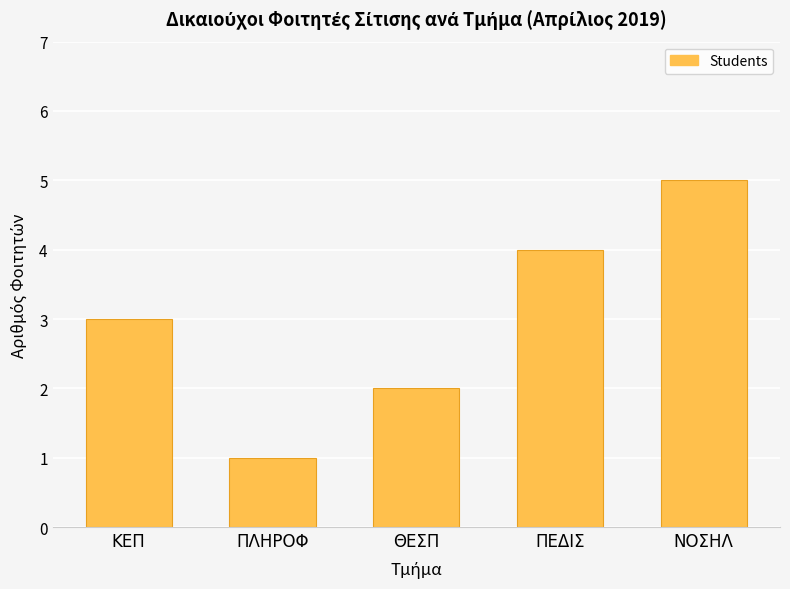

True or false: the data shows 5 at ΝΟΣΗΛ.

True